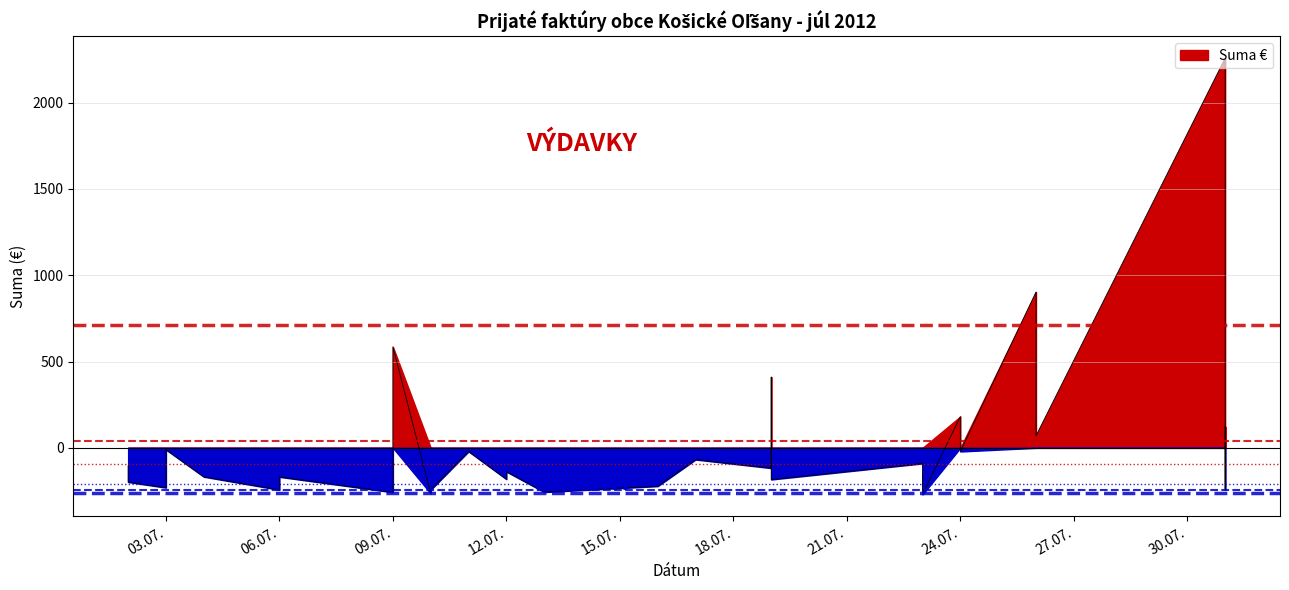

How many lines are shown in the chart?

1